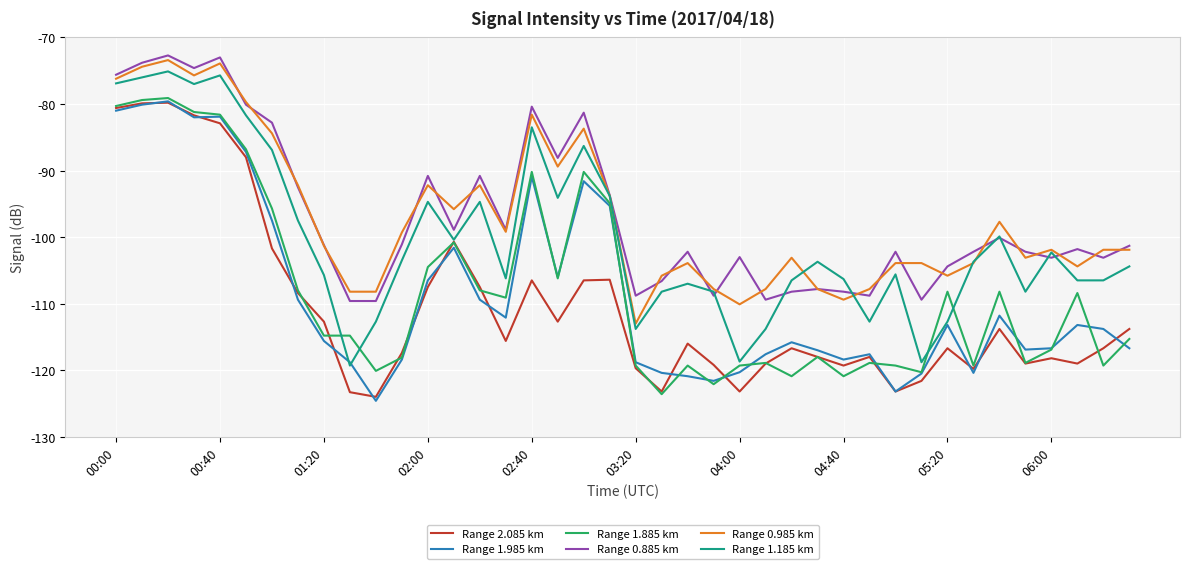

True or false: Range 2.085 km and Range 0.985 km intersect in this chart.

False